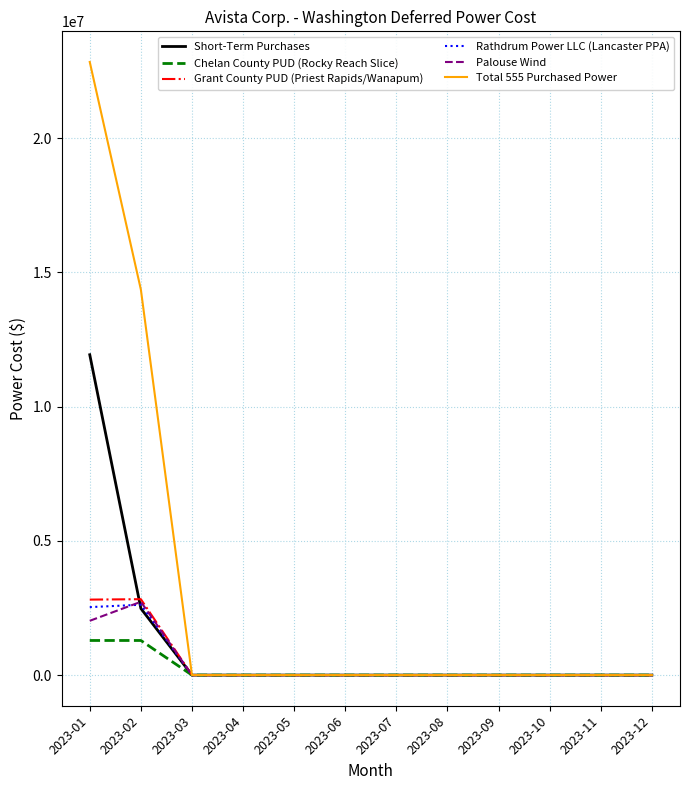

What are all the series names shown in the legend?

Short-Term Purchases, Chelan County PUD (Rocky Reach Slice), Grant County PUD (Priest Rapids/Wanapum), Rathdrum Power LLC (Lancaster PPA), Palouse Wind, Total 555 Purchased Power